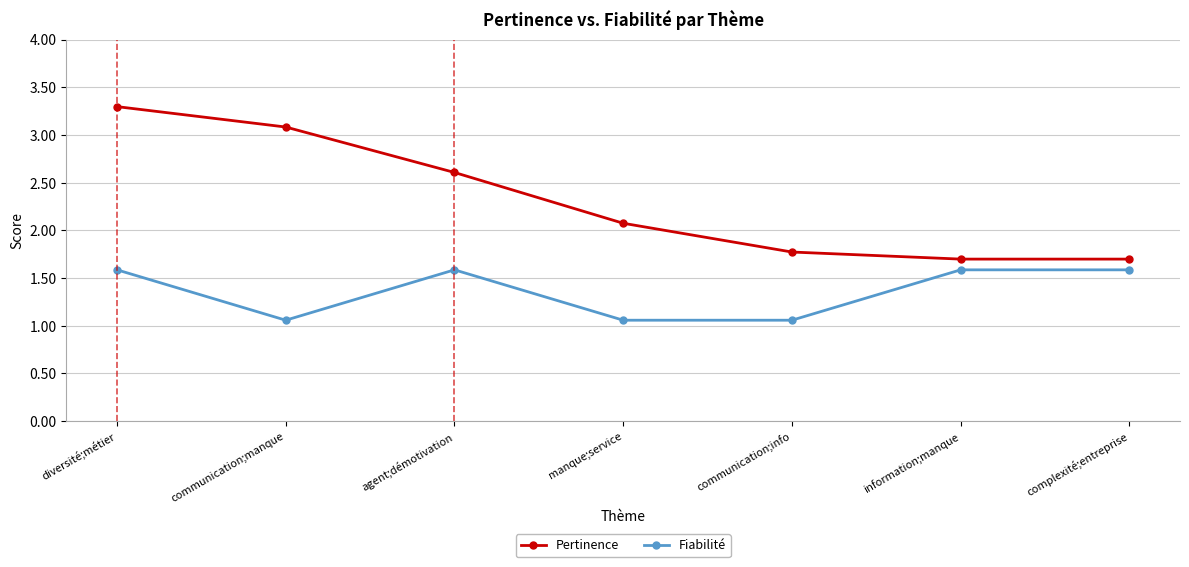

True or false: Fiabilité and Pertinence intersect in this chart.

False